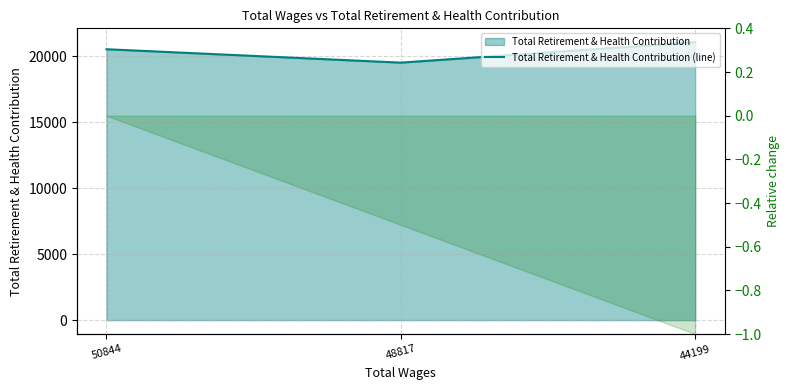

How many lines are shown in the chart?

1